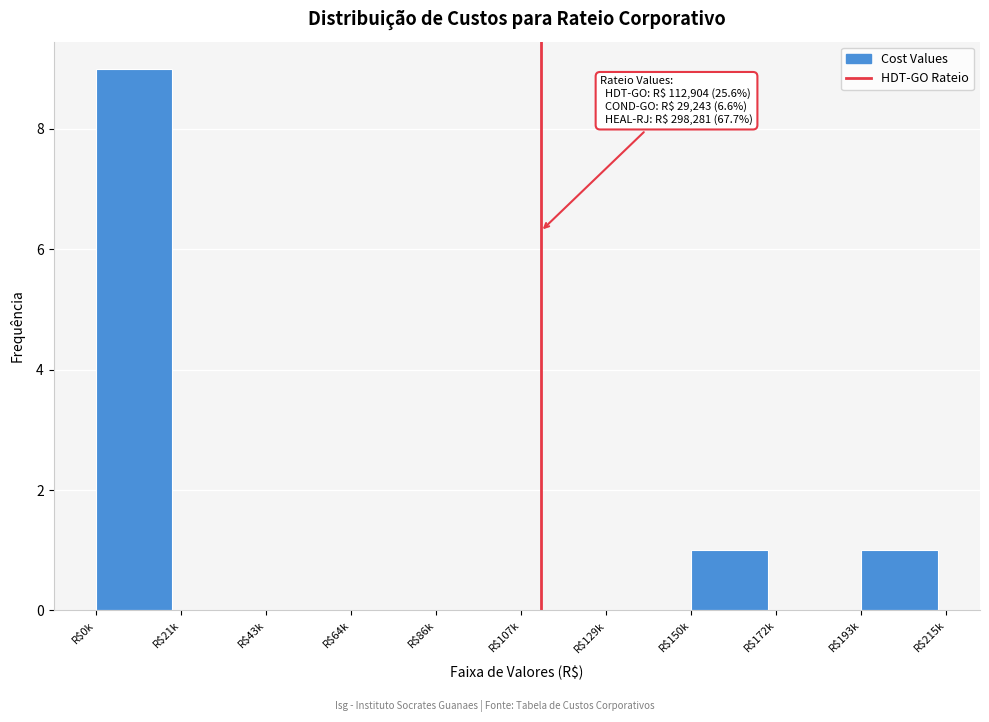

At which category does the chart reach its peak across all series?

R$0k